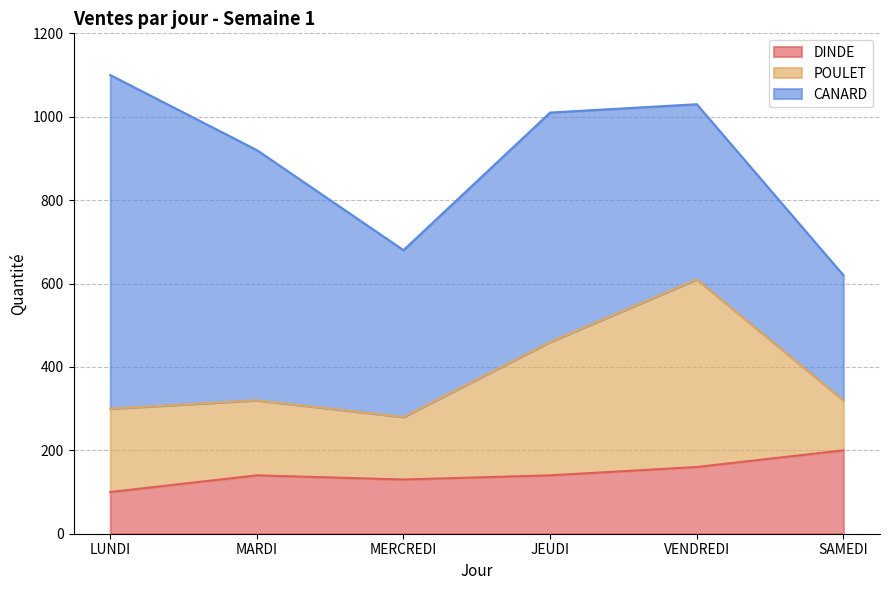

At which label does CANARD first exceed 550?

LUNDI